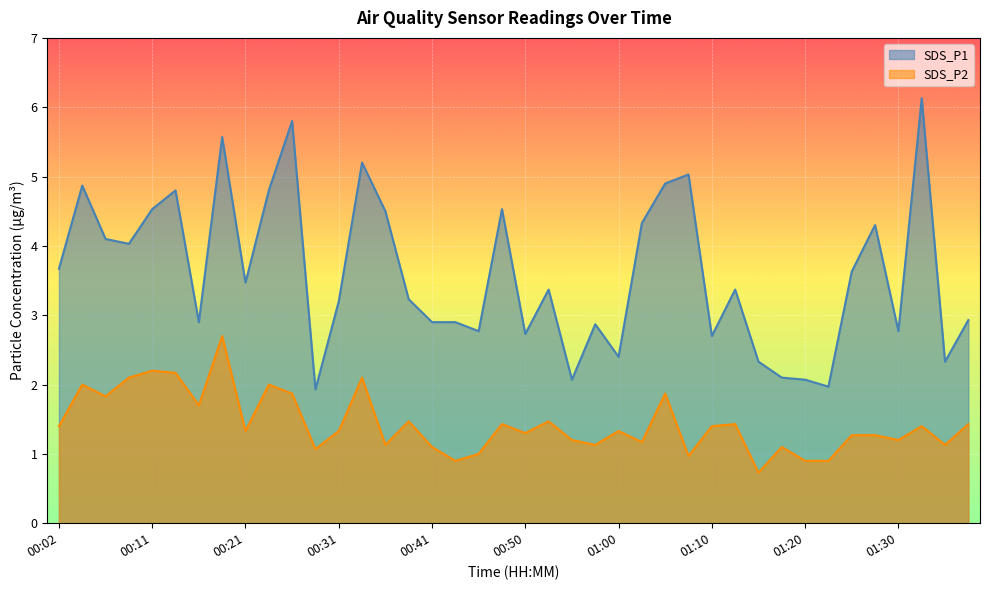

At which category is the sum across all series the highest?

00:19